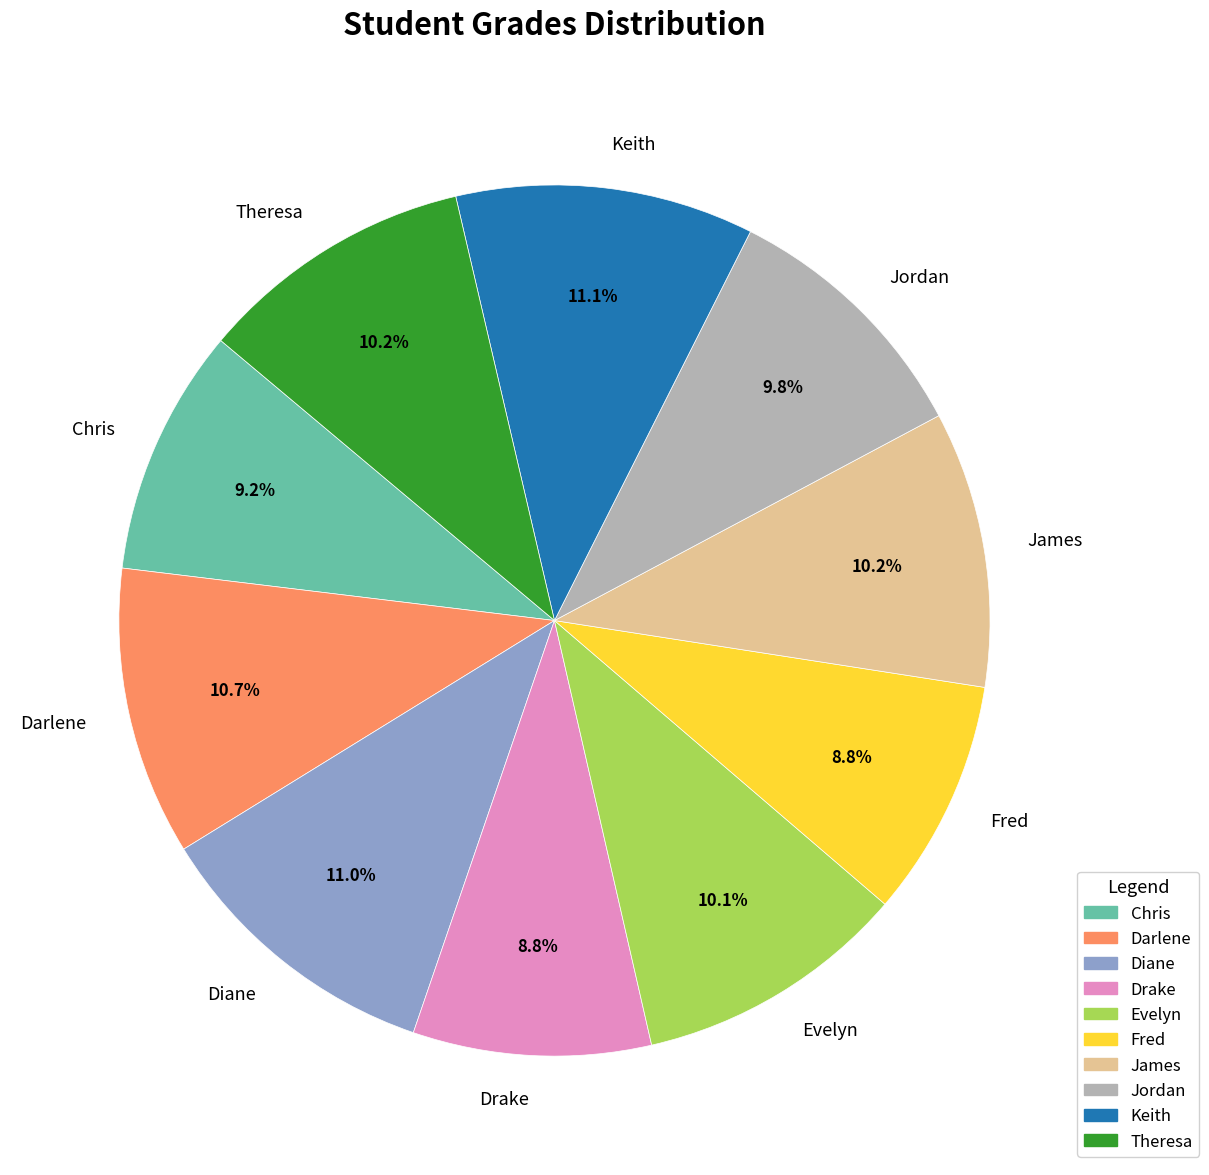

True or false: Evelyn accounts for 1% of the total.

False